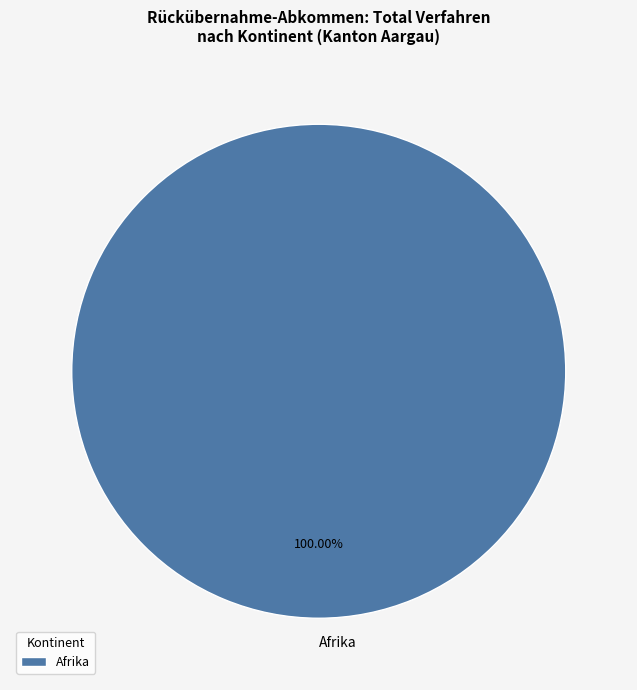

Rank the categories by value from lowest to highest.

Afrika